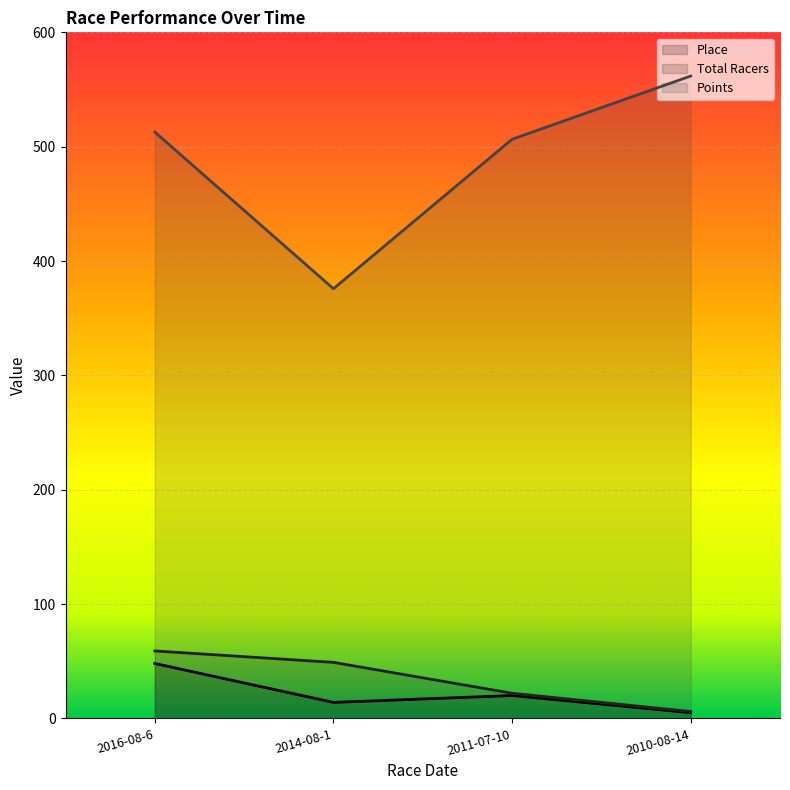

Is it true that Total Racers equals 101.1 at 2016-08-6?

False